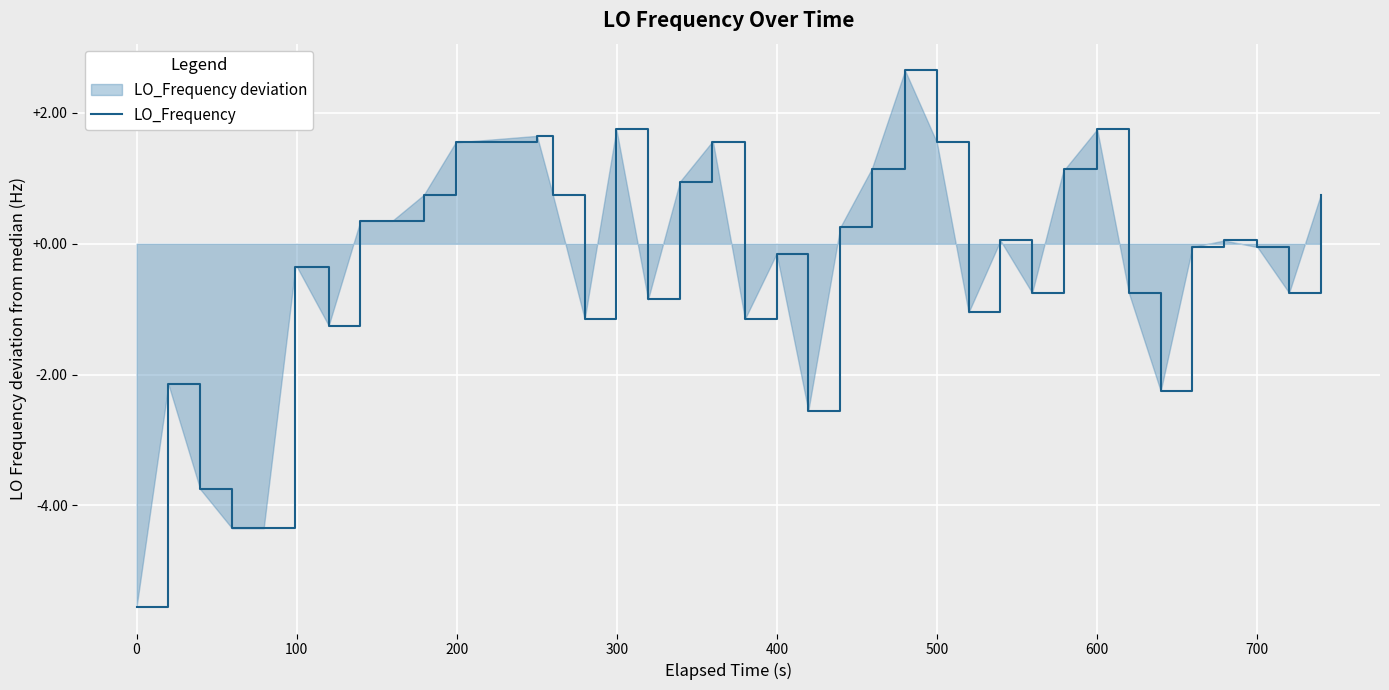

What is the minimum value shown in the chart?

-5.6